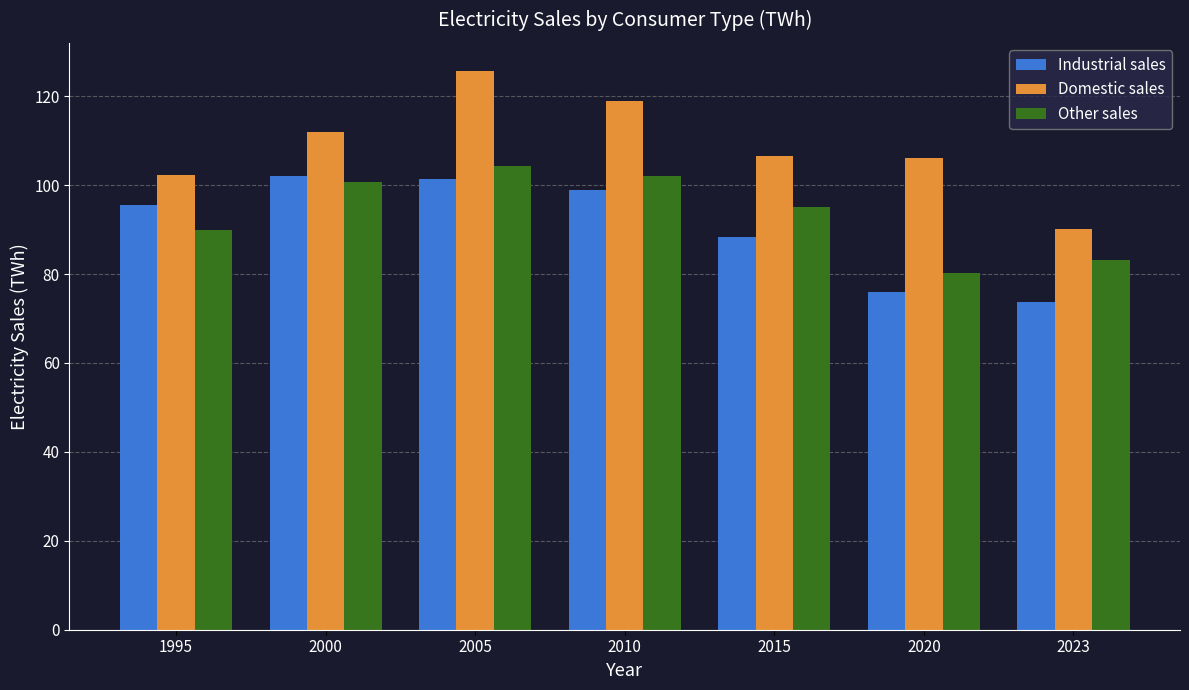

The Other sales series shows 89.9 at 1995. True or false?

True